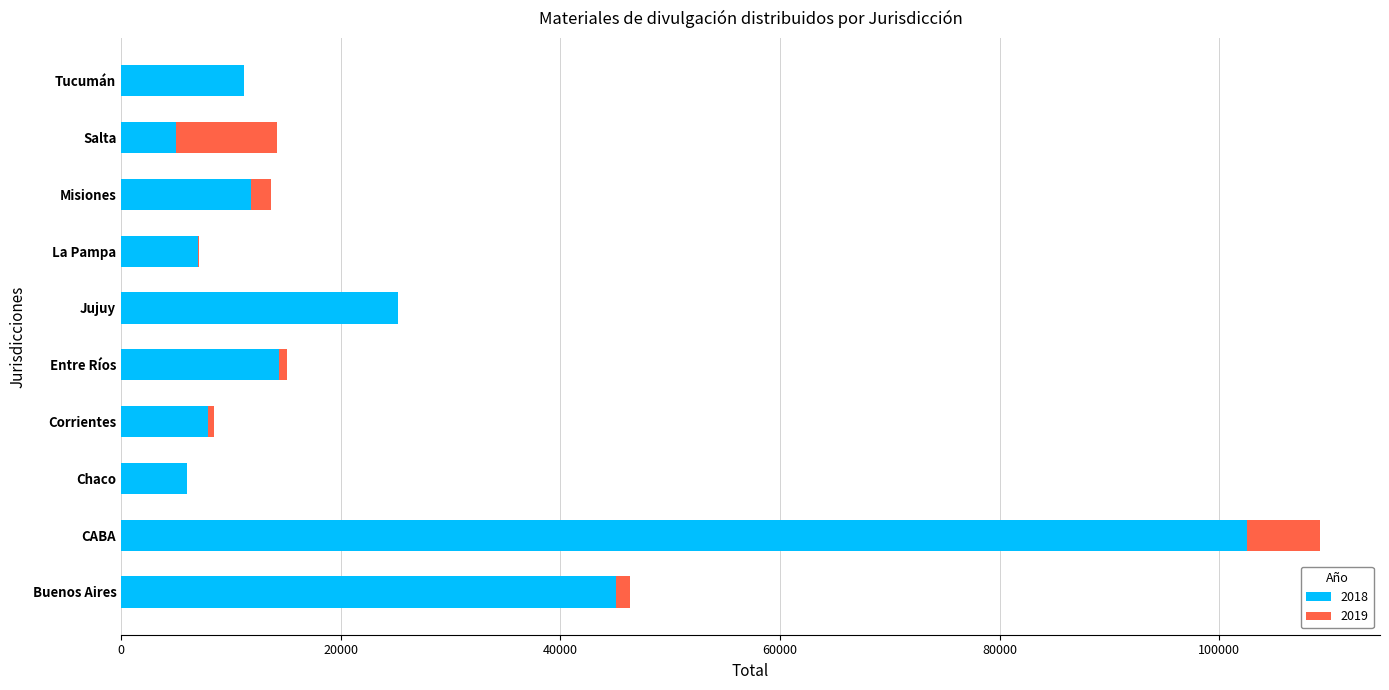

At which category is the sum across all series the highest?

CABA